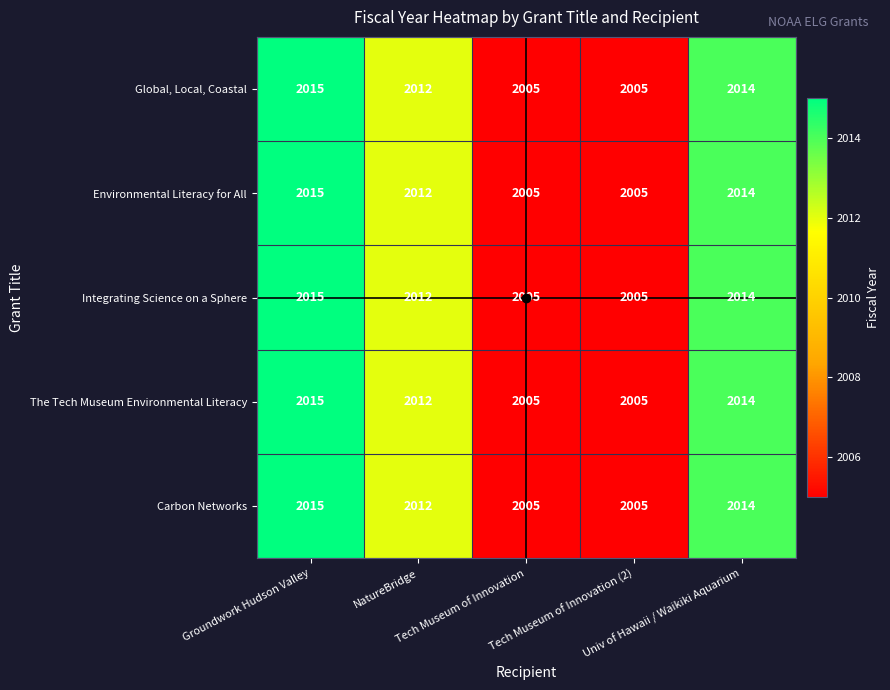

Count the number of data series in this chart.

5